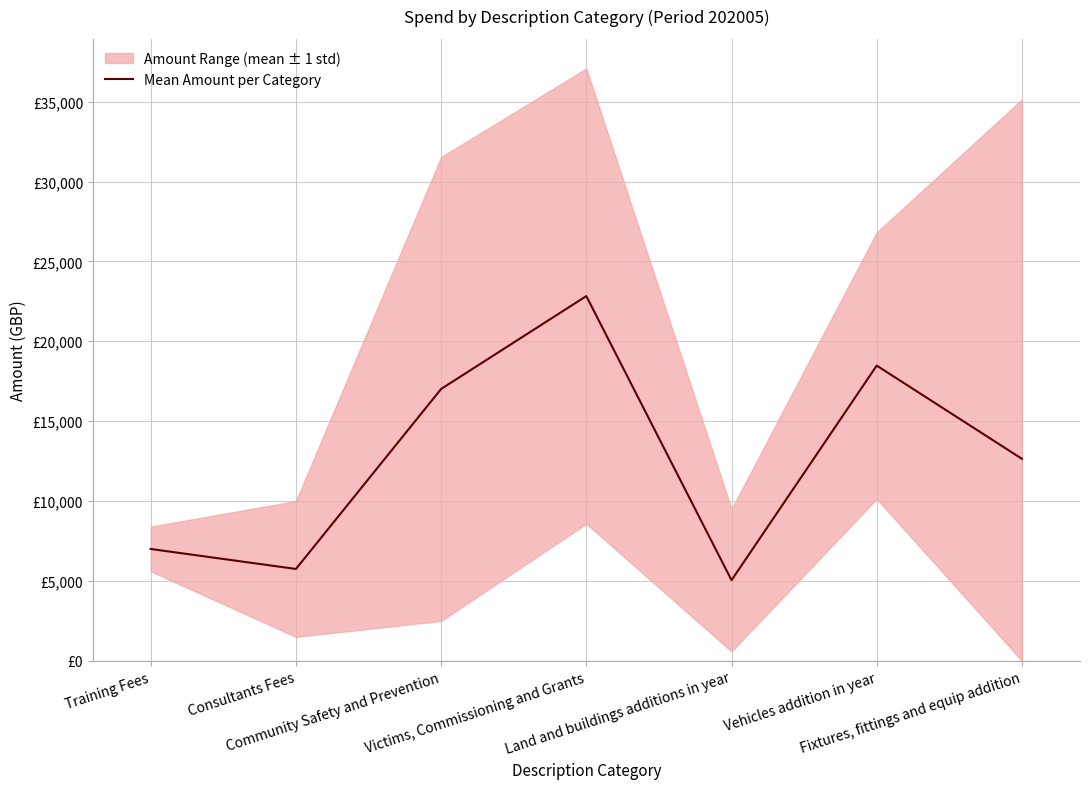

What is the smallest value displayed?

5045.6